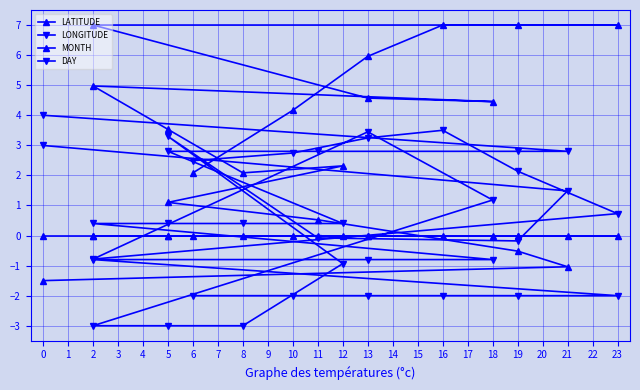

What are all the series names shown in the legend?

LATITUDE, LONGITUDE, MONTH, DAY